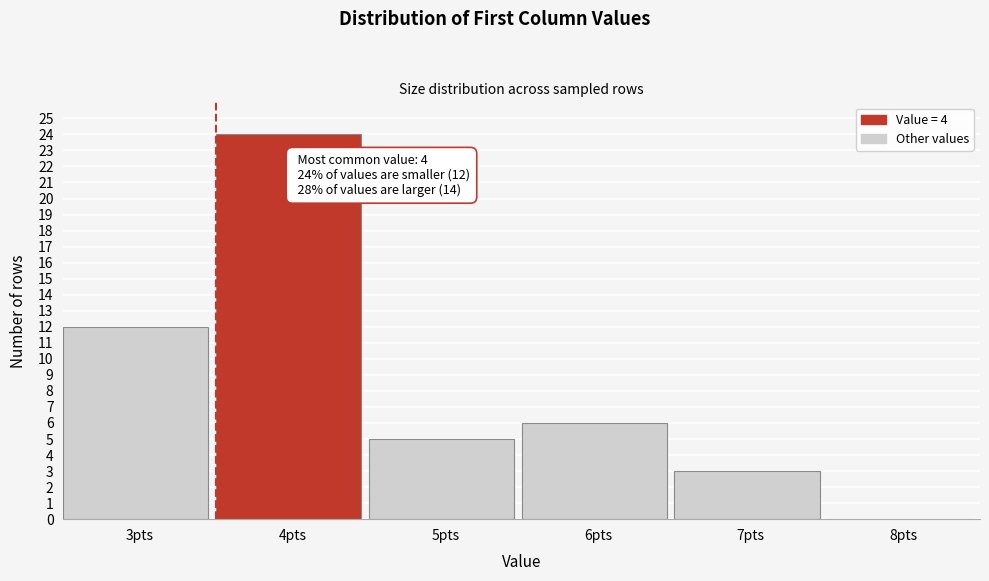

Reading left to right, transcribe all the data shown in this chart.

3pts=12	4pts=24	5pts=5	6pts=6	7pts=3	8pts=0